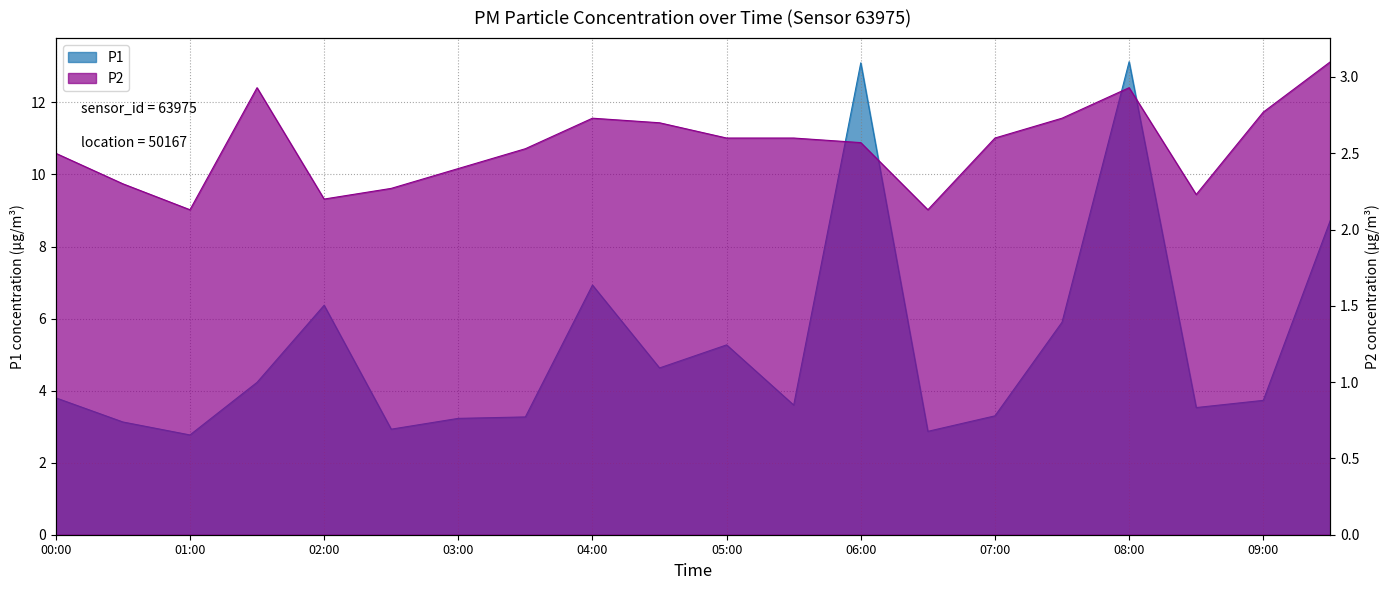

Which label corresponds to the largest value in the chart?

08:00